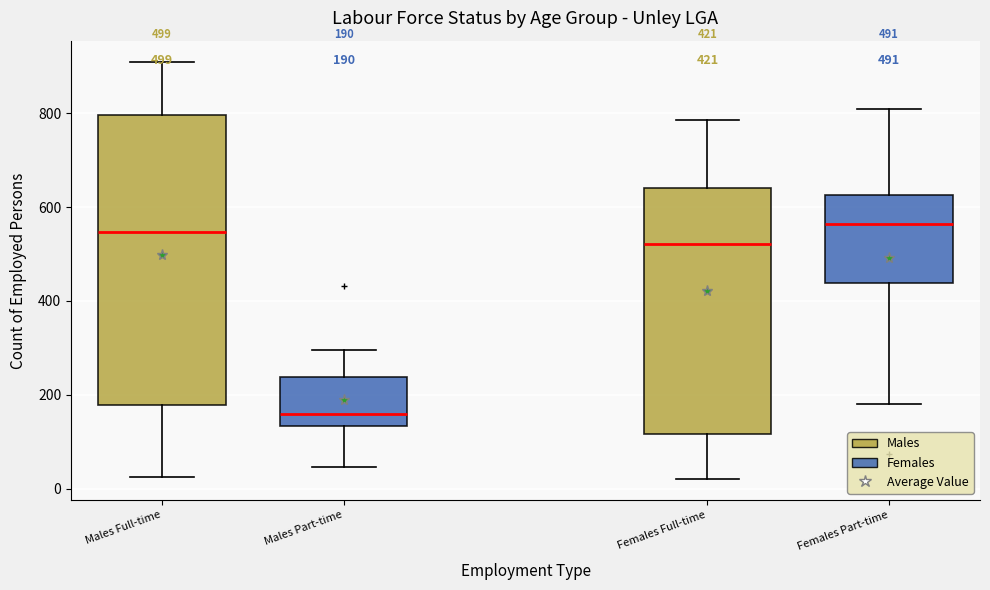

Comparing the boxes themselves (not the whiskers), which one is the tallest?

Males Full-time